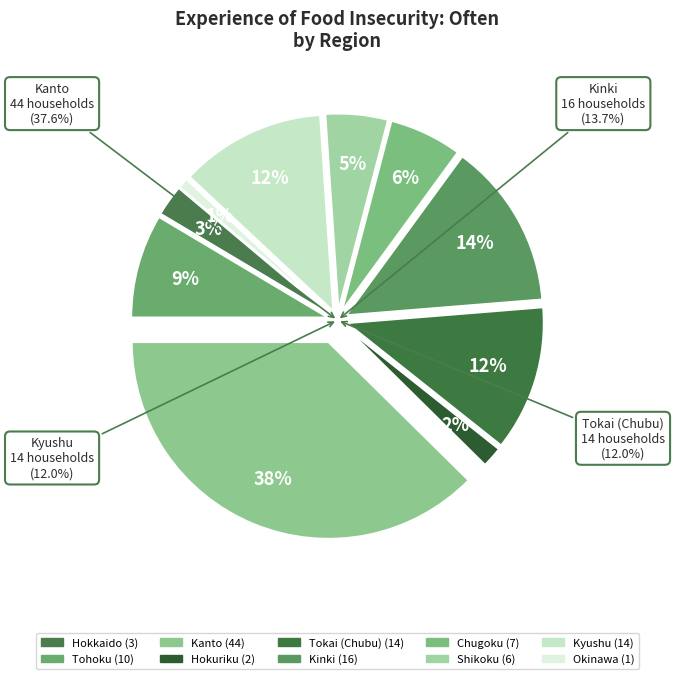

Is it true that Kinki is 14% of the pie?

True